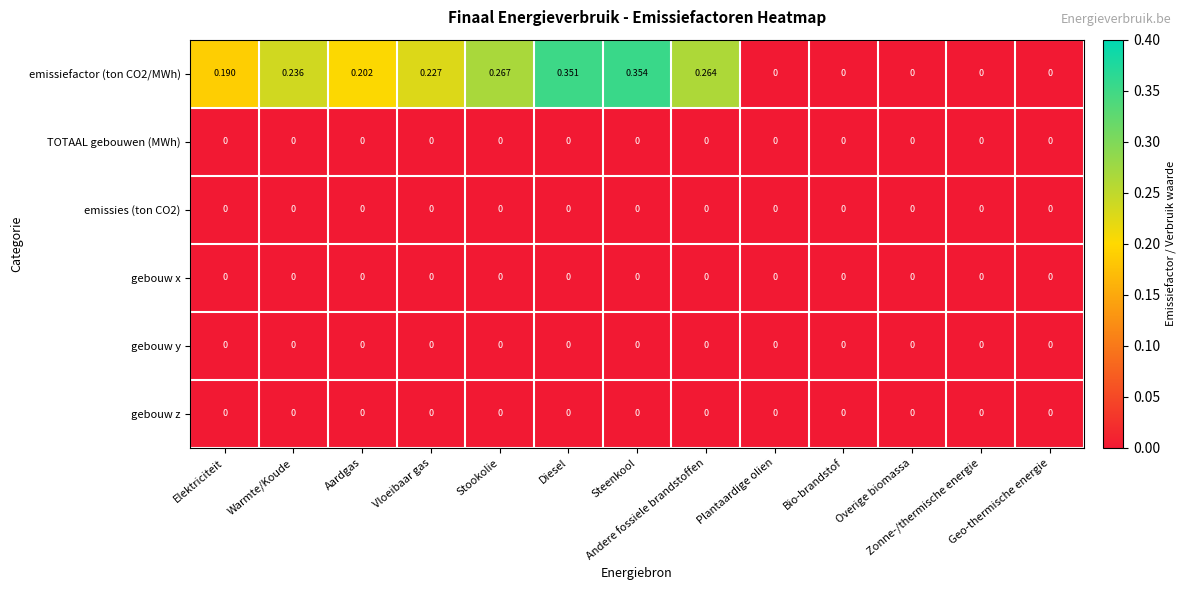

How many data points does each series have?

13